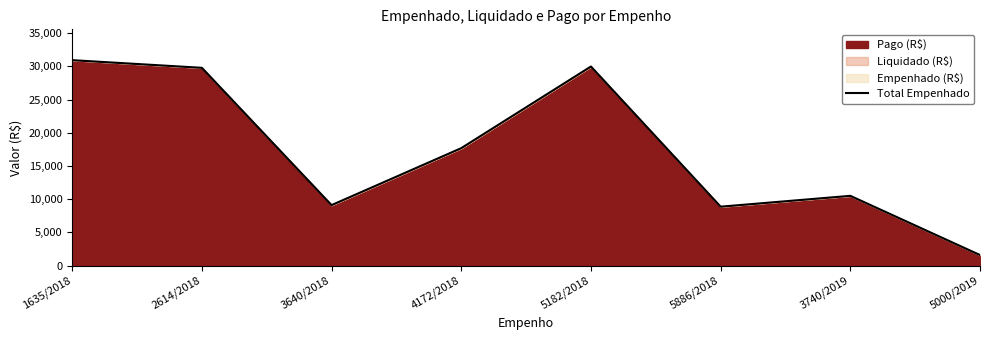

What is the label of the 8th point from the right?

1635/2018